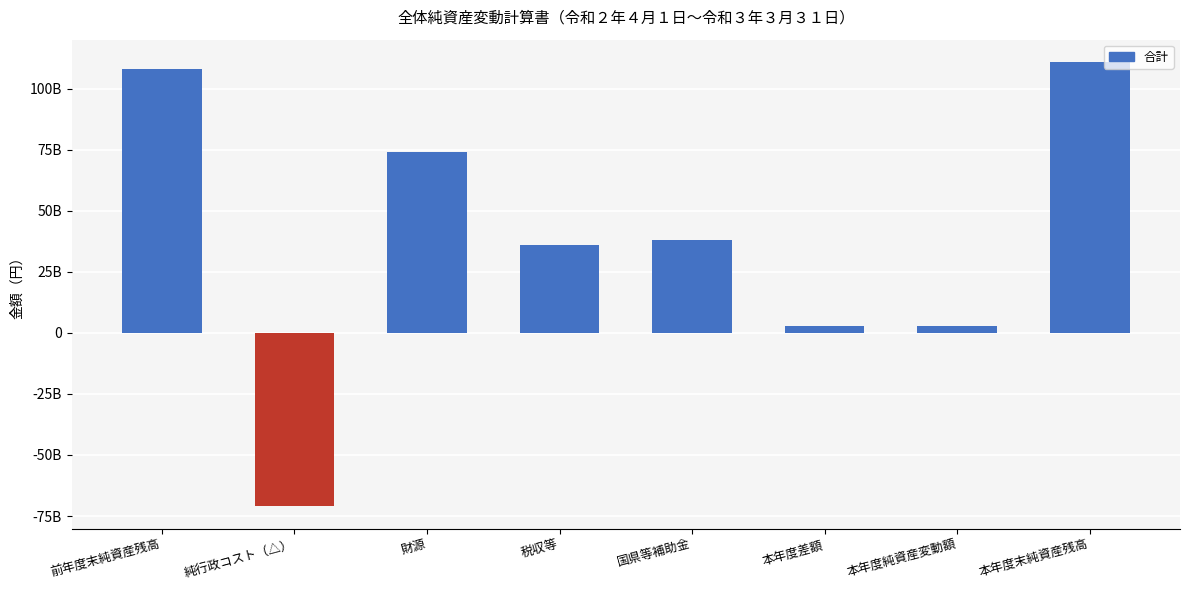

Are the bars horizontal?

No